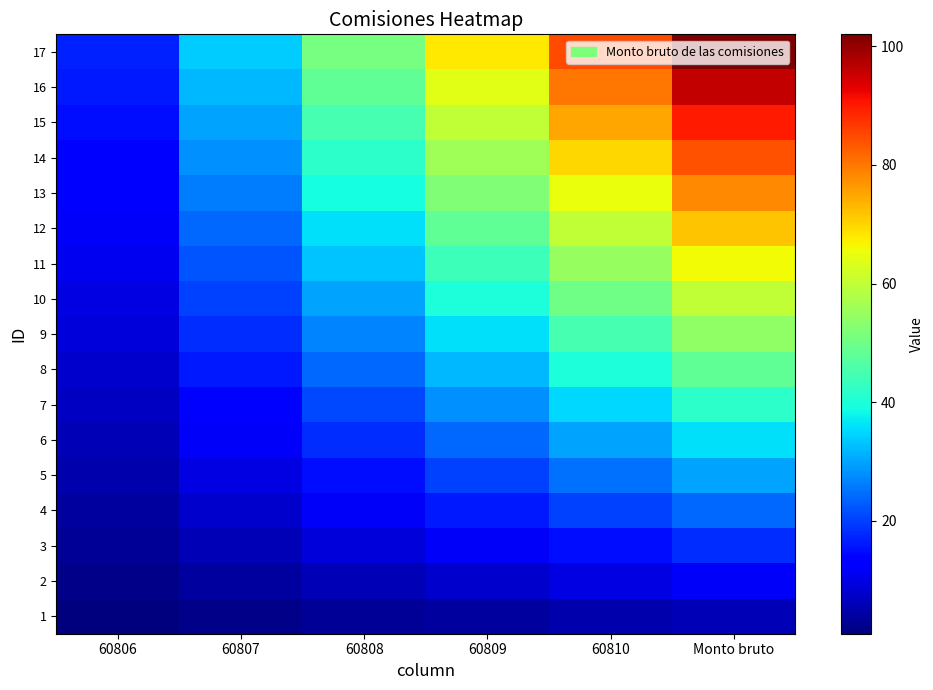

Count the number of categories in the chart.

6